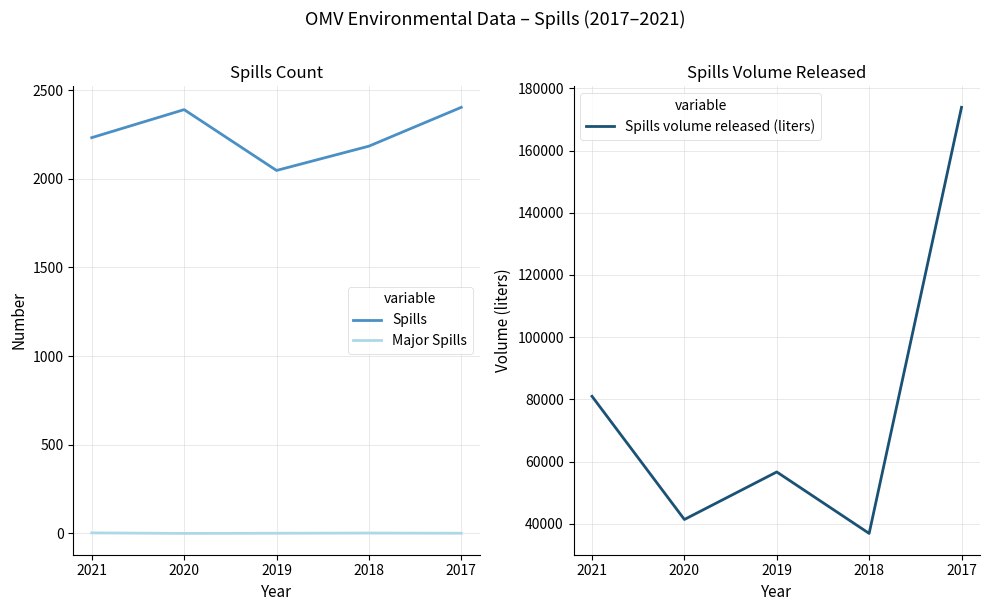

What is the value of the Spills volume released (liters) point at the 1st from the left?

80976